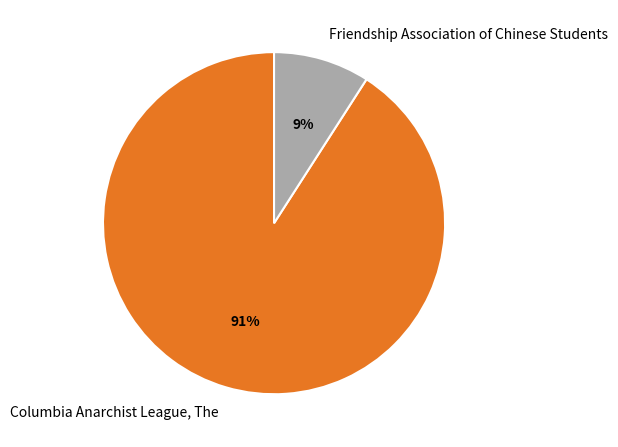

True or false: Friendship Association of Chinese Students accounts for 18% of the total.

False